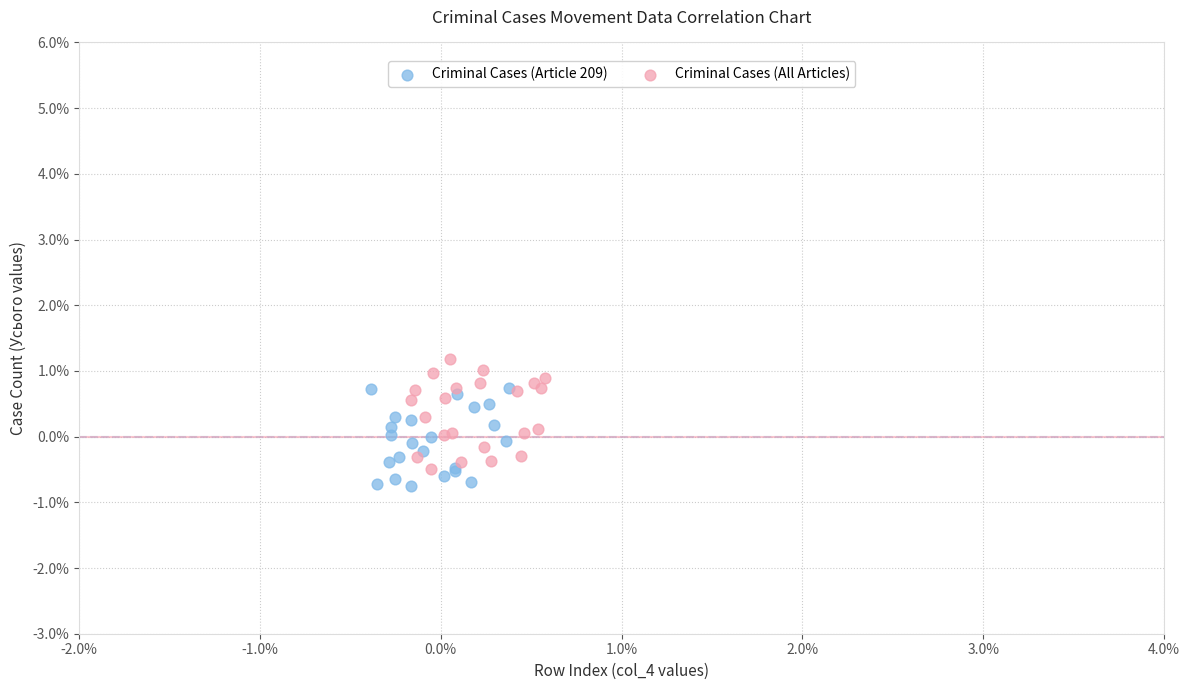

What are all the series names shown in the legend?

Criminal Cases (Article 209), Criminal Cases (All Articles)